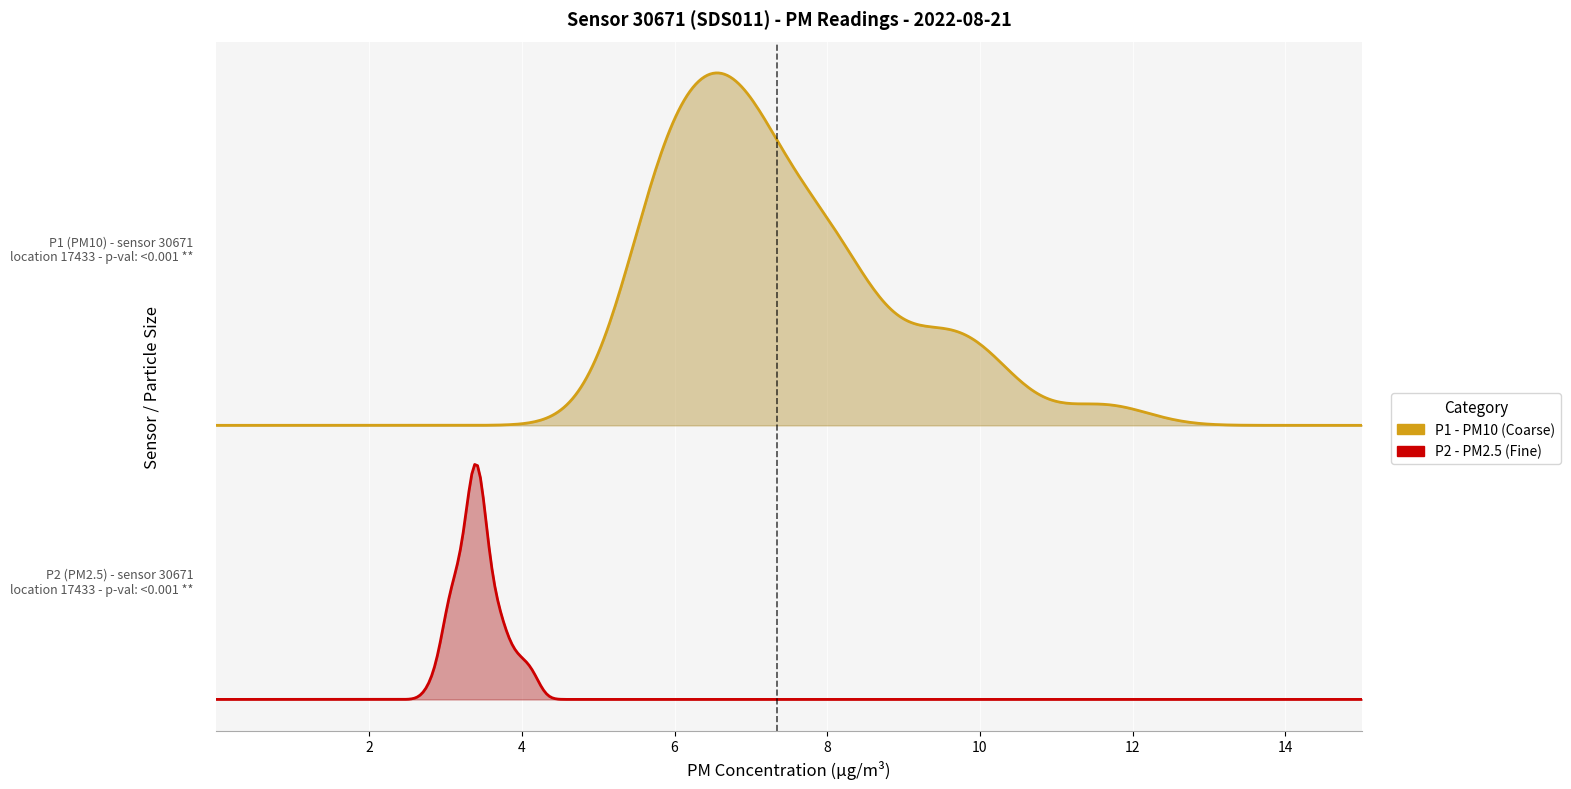

True or false: P2 and P1 intersect in this chart.

False